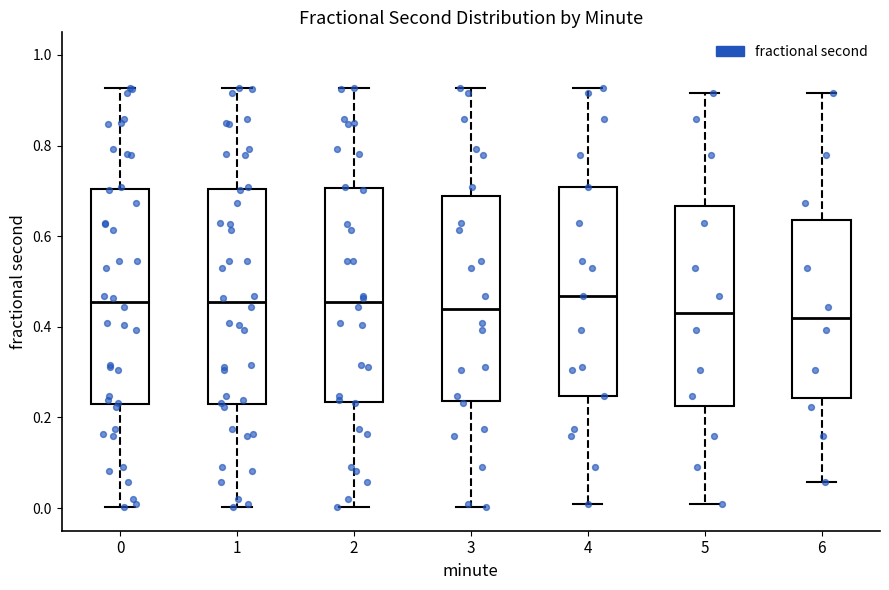

Where is the upper edge of the box at x = 5 on the y-axis? The values are not printed on the chart, so give them approximately, as read against the axis.

0.66